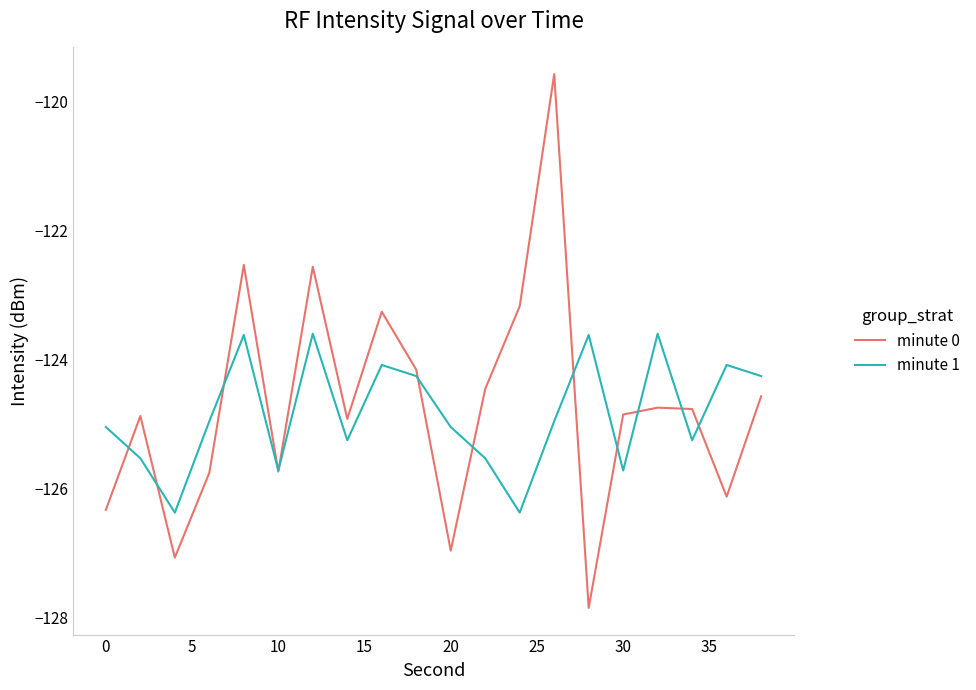

Count the number of categories in the chart.

20